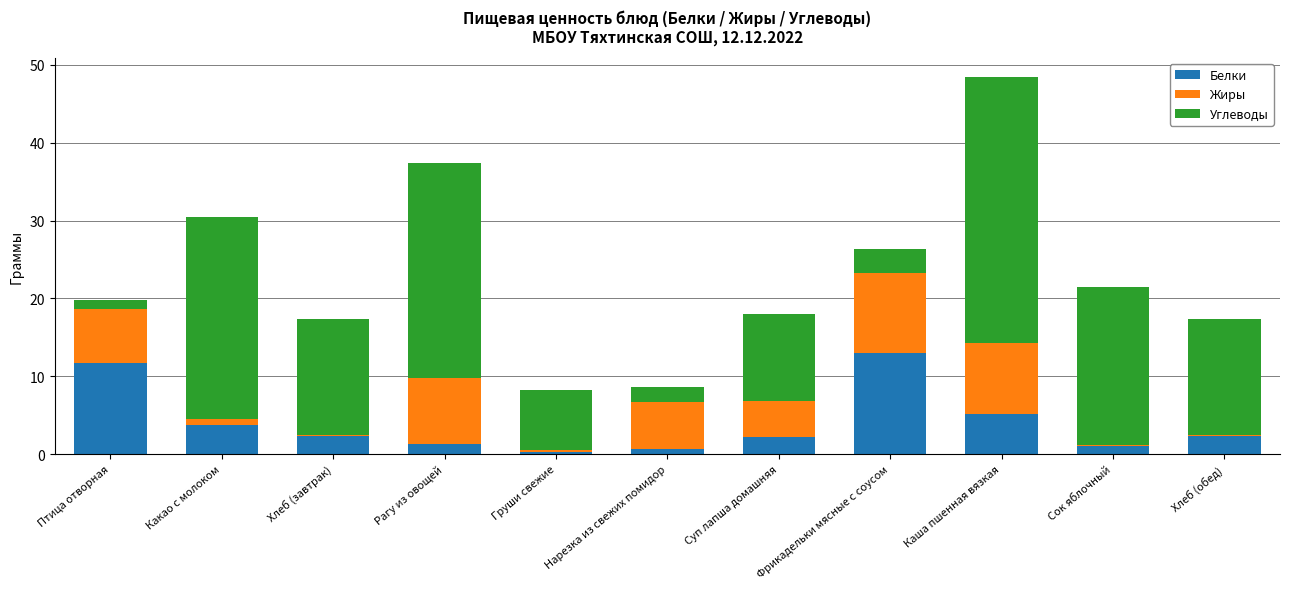

What is the average value of the Белки series?

4.0